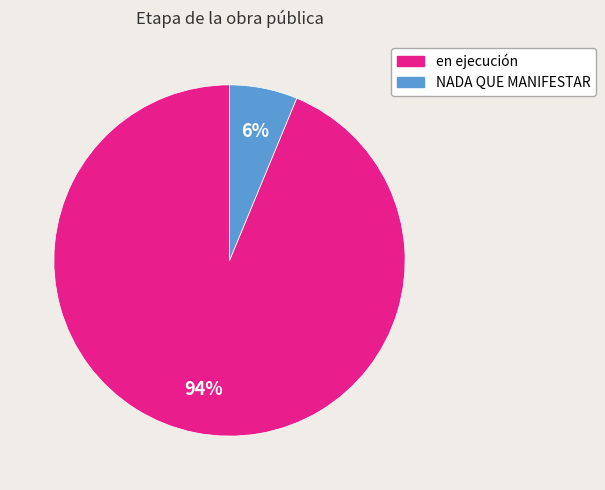

What is the majority slice?

en ejecución